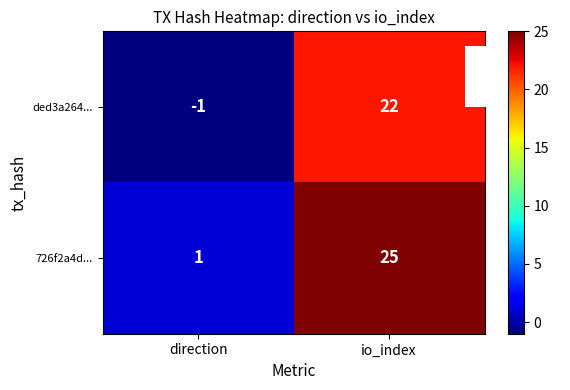

Rank the categories by ded3a264... value from highest to lowest.

io_index, direction